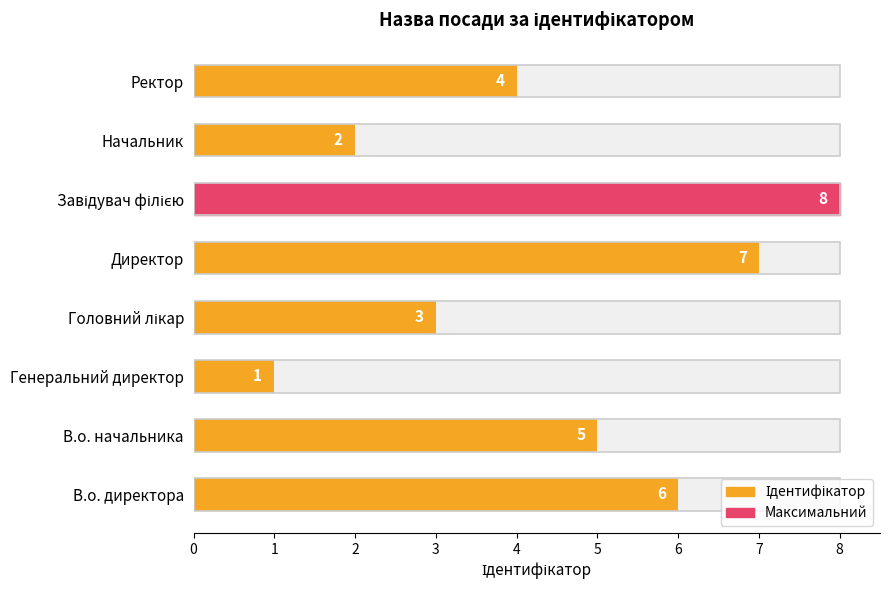

The chart shows a value of 3 at Начальник. True or false?

False